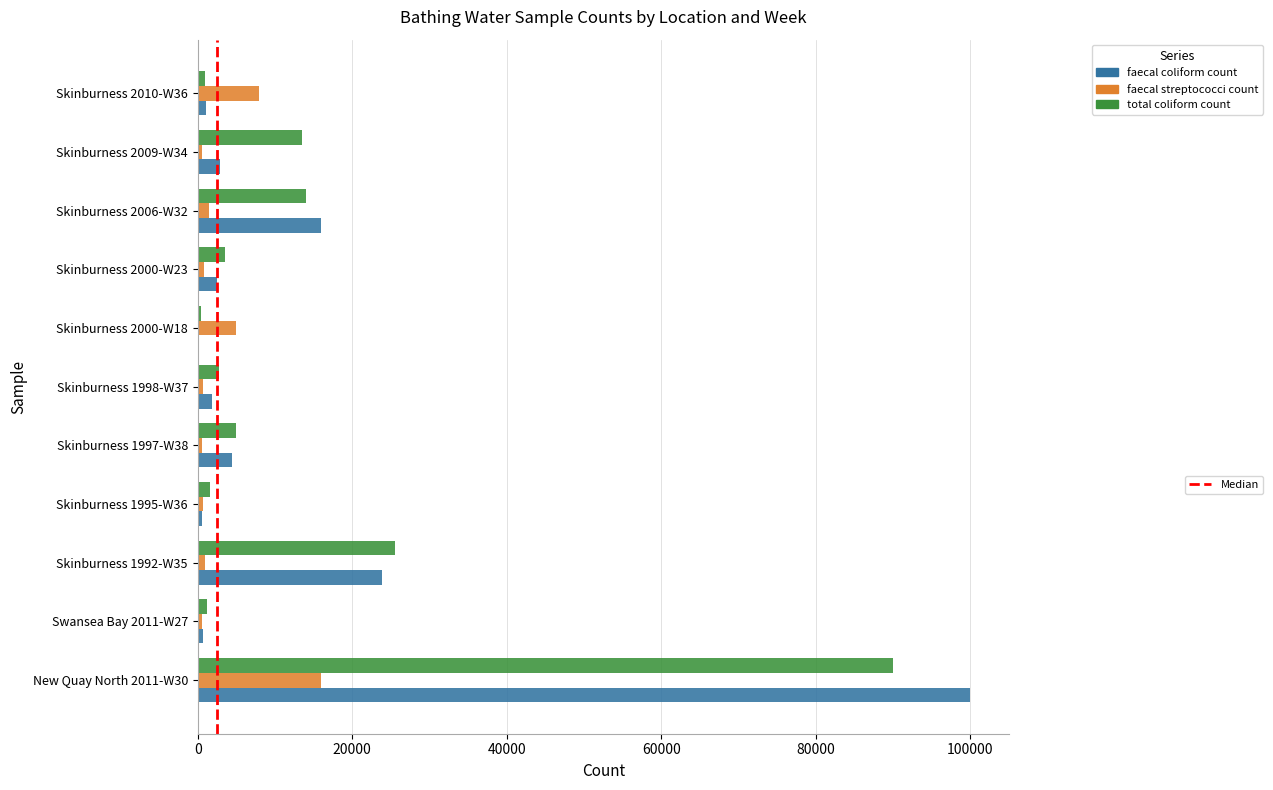

What is the maximum value shown in the chart?

100000